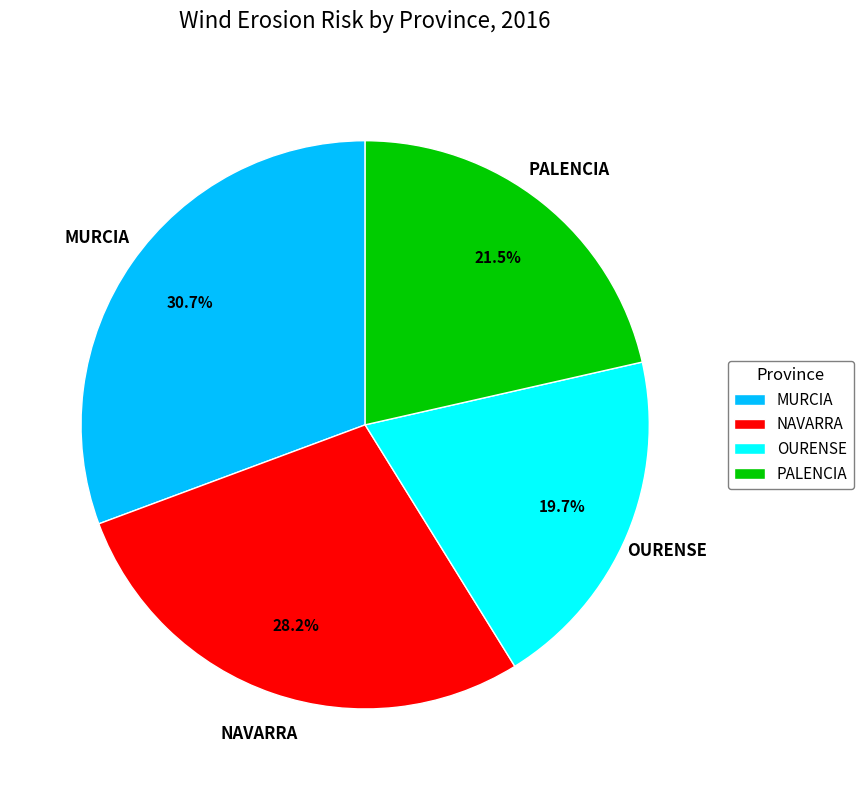

True or false: NAVARRA accounts for 22% of the total.

False